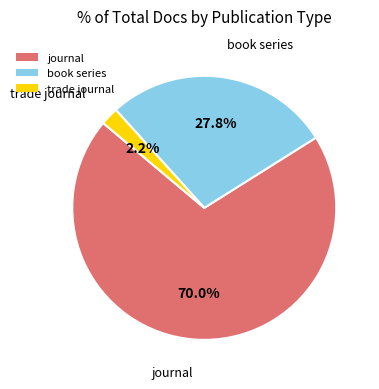

How many slices are in this pie chart?

3